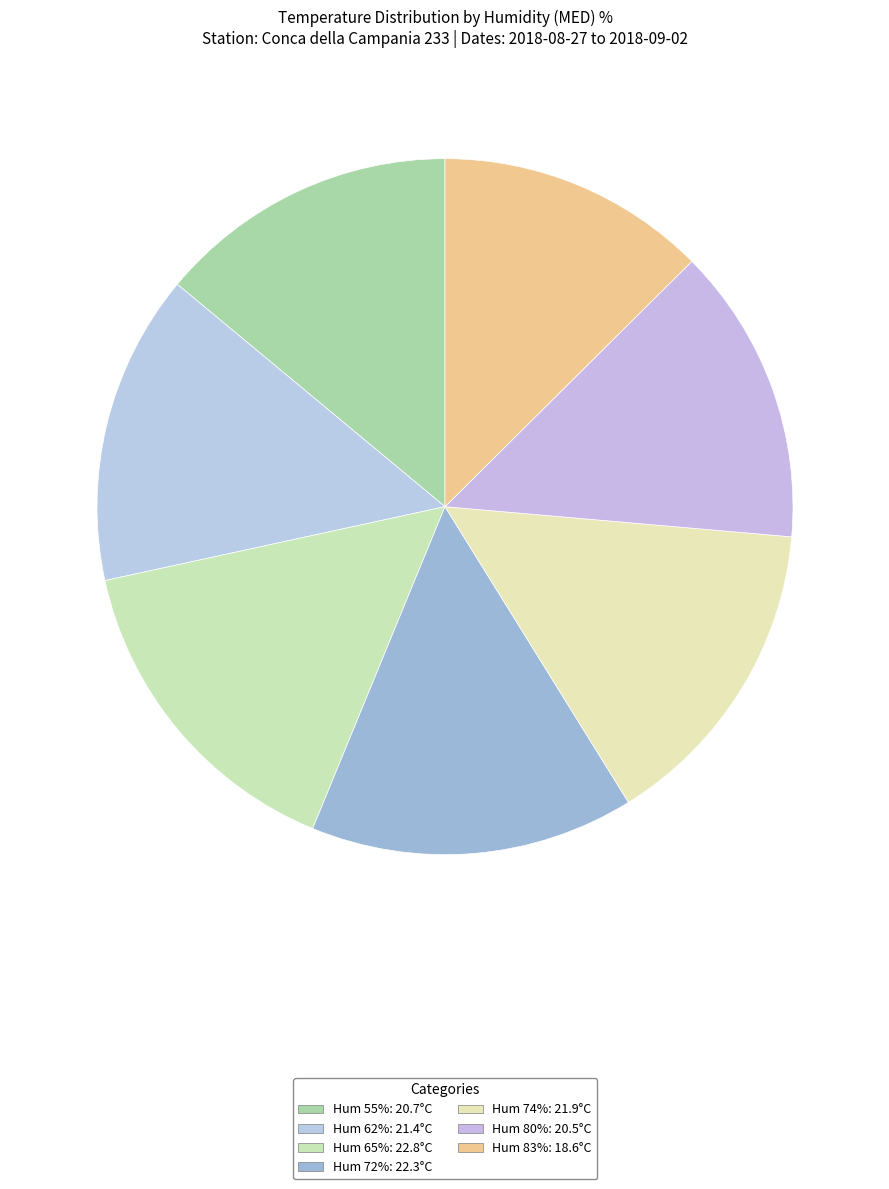

Count the number of slices in the pie.

7